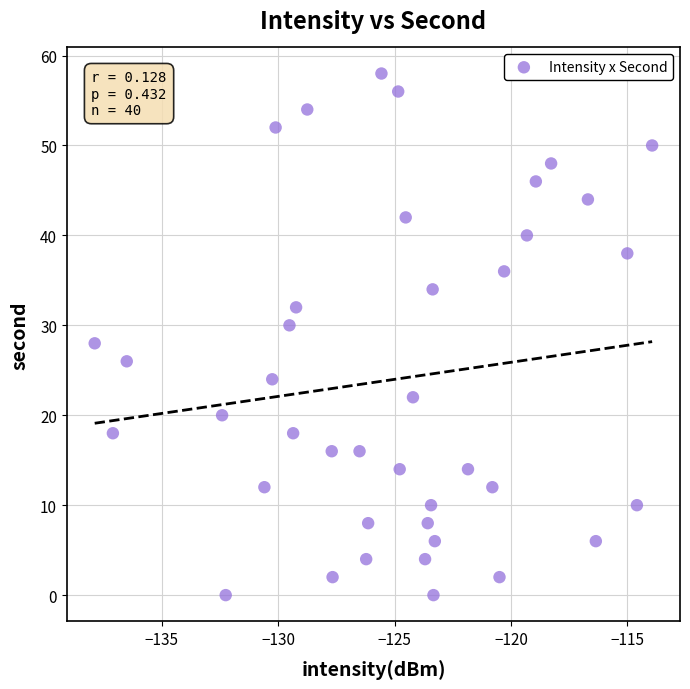

What is the range of Y values (max minus min)?

58